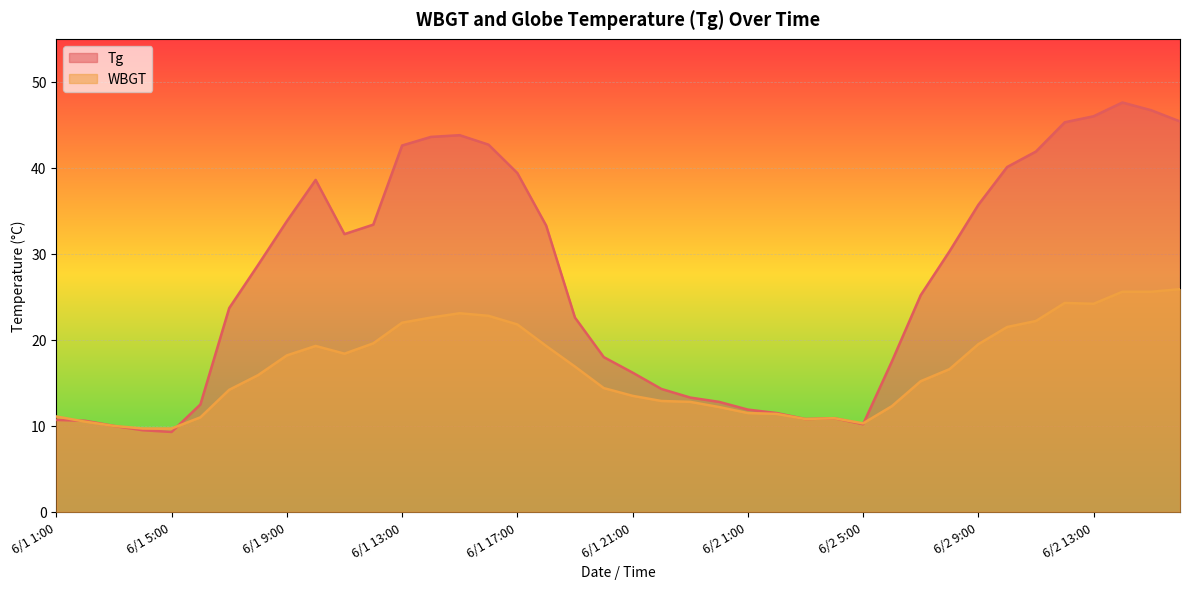

What position from the left is 6/1 6:00?

6